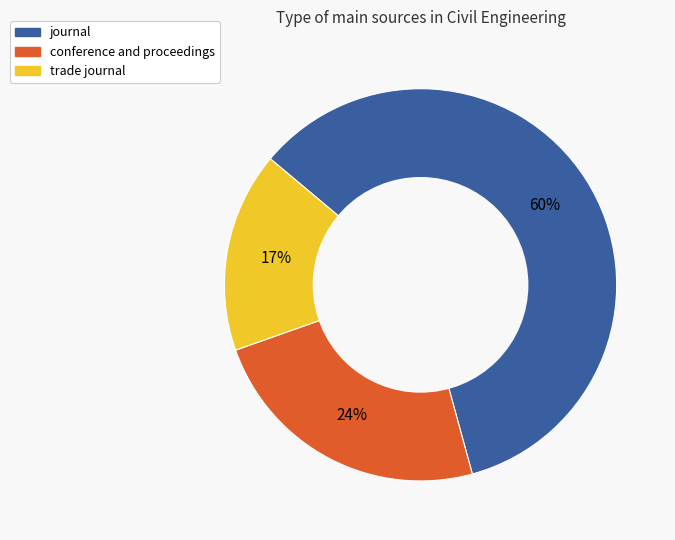

Which category has the smallest portion of the pie?

trade journal